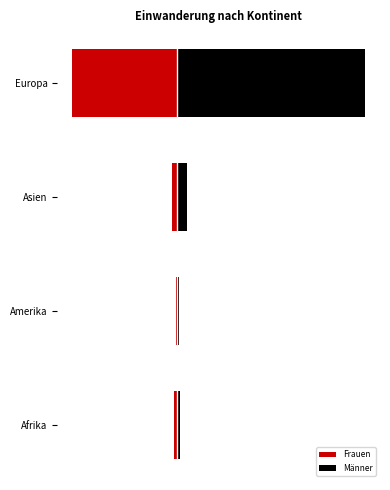

At Asien, list the series in order from smallest to largest.

Frauen, Männer